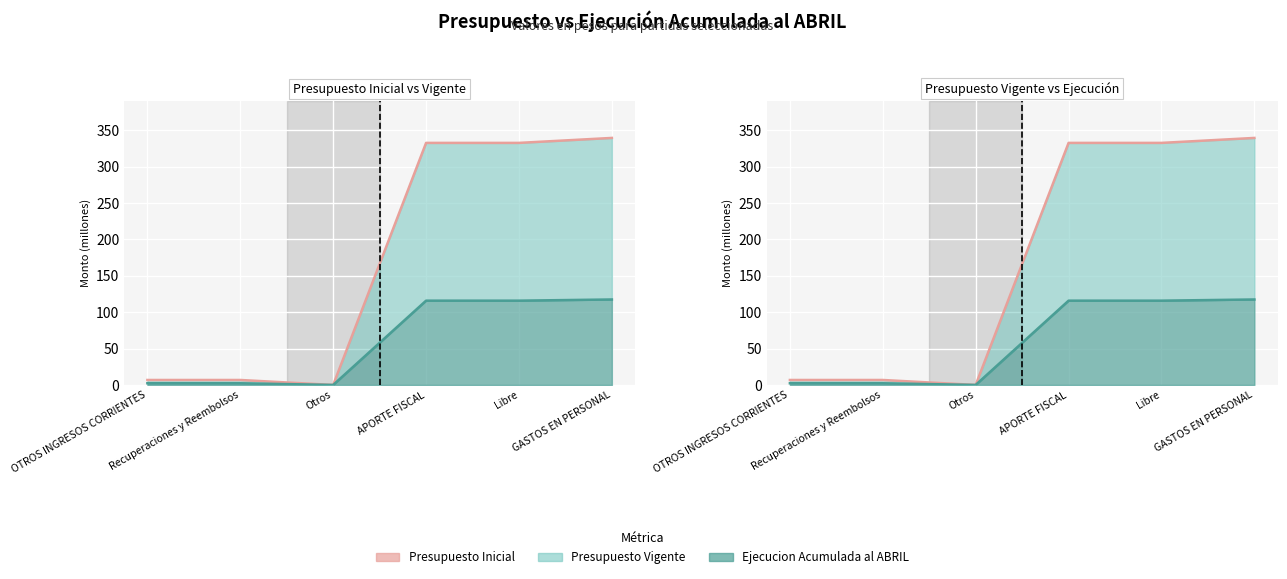

How many intersections are there between Presupuesto Vigente and Ejecucion Acumulada al ABRIL?

2